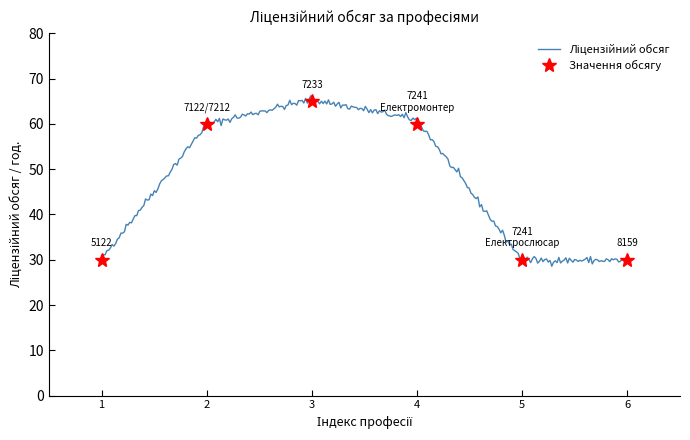

The value of Значення обсягу at 1 is 30. True or false?

True